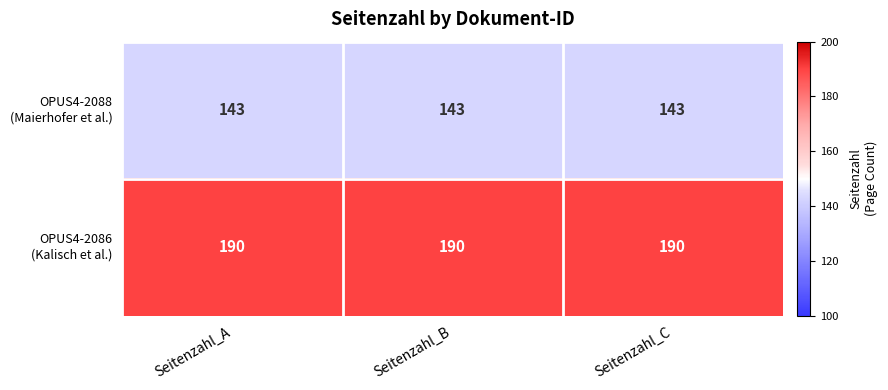

What is the minimum value shown in the chart?

143